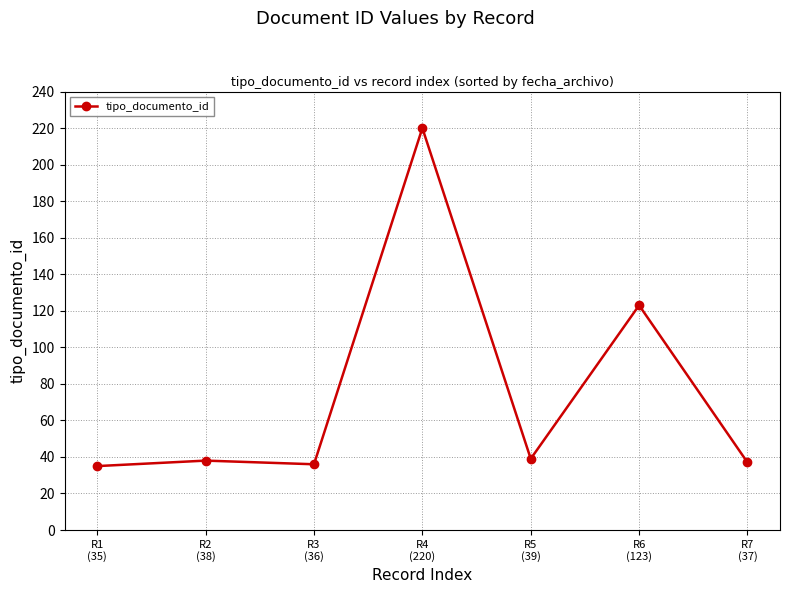

What is the change in value from R4
(220) to R5
(39)?

-181